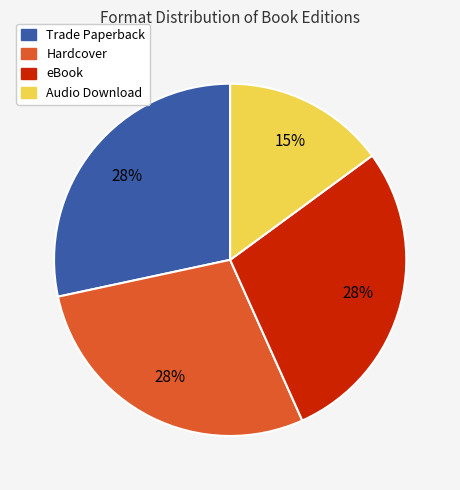

How many segments does this pie chart have?

4